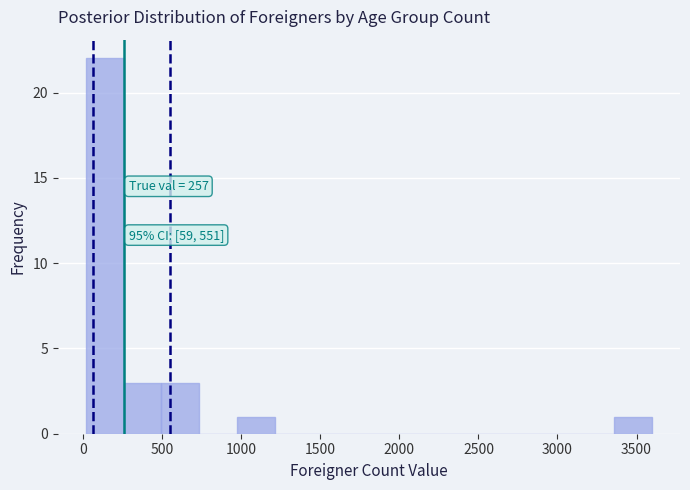

Over which range of the x-axis is the bar tallest?

0 to 250